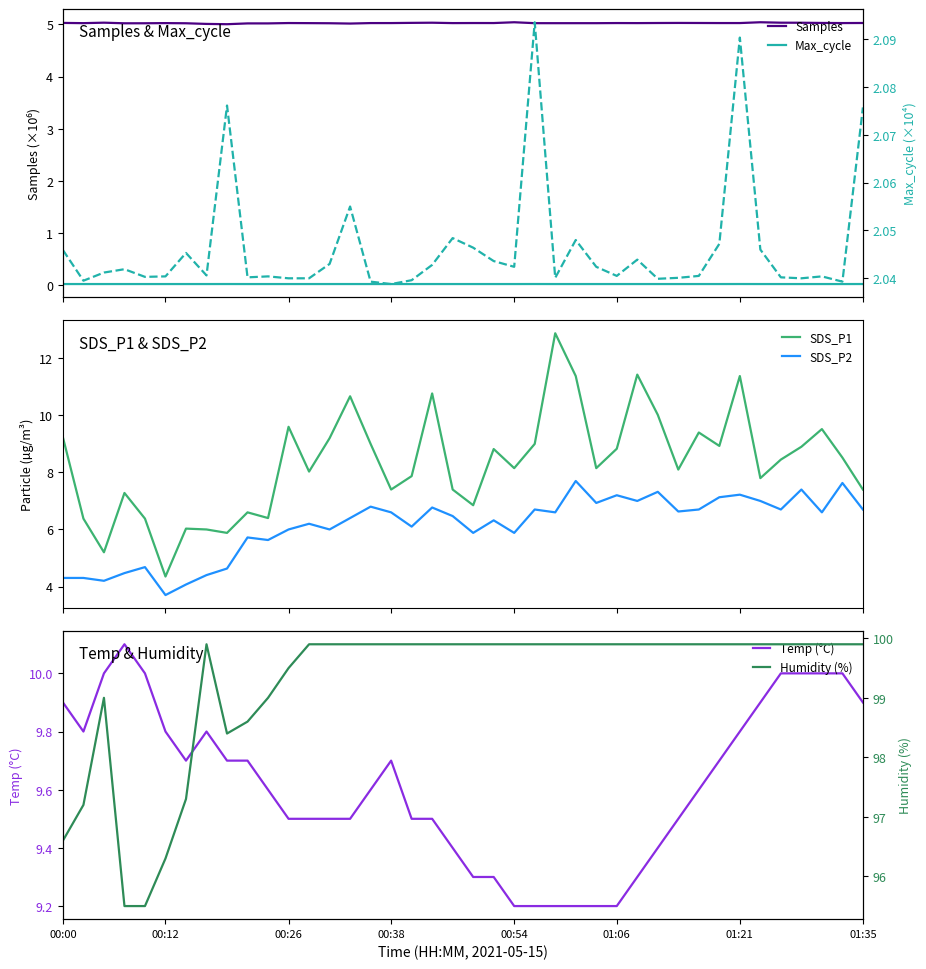

What is the sum of all SDS_P2 values?

244.7